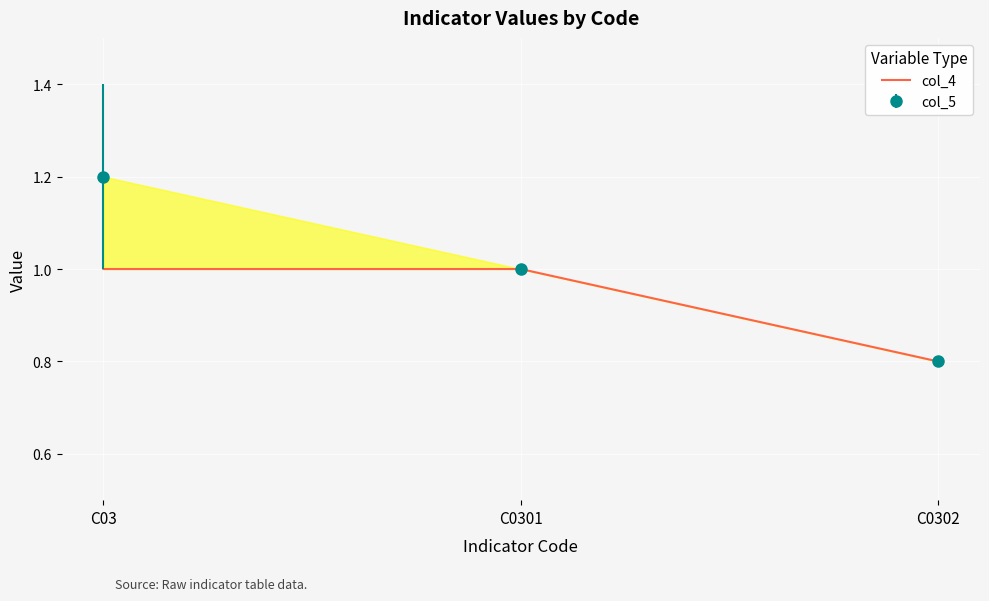

At which label is the value closest to 0?

C0302